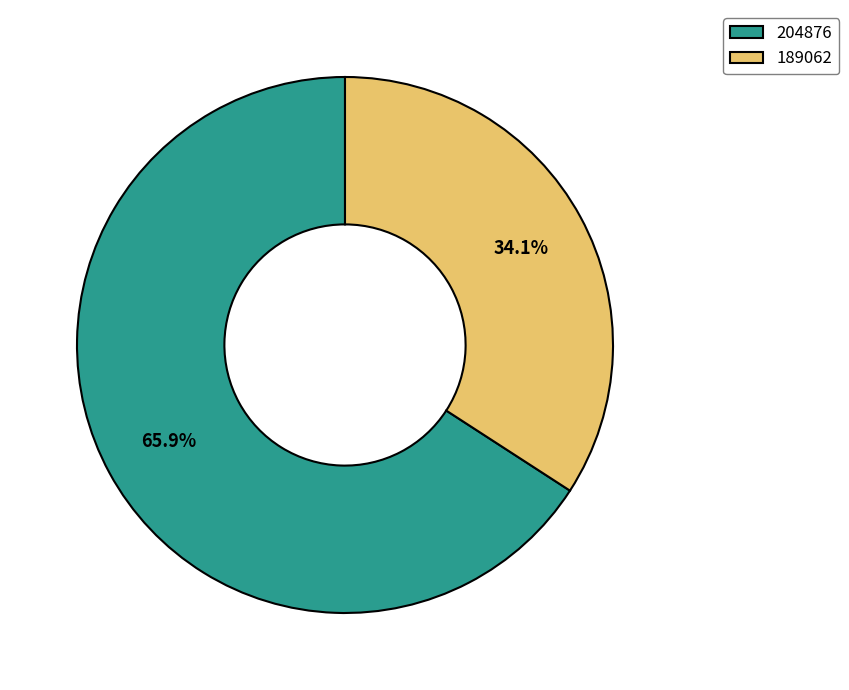

What percentage is the 189062 slice, to the nearest percent?

34%